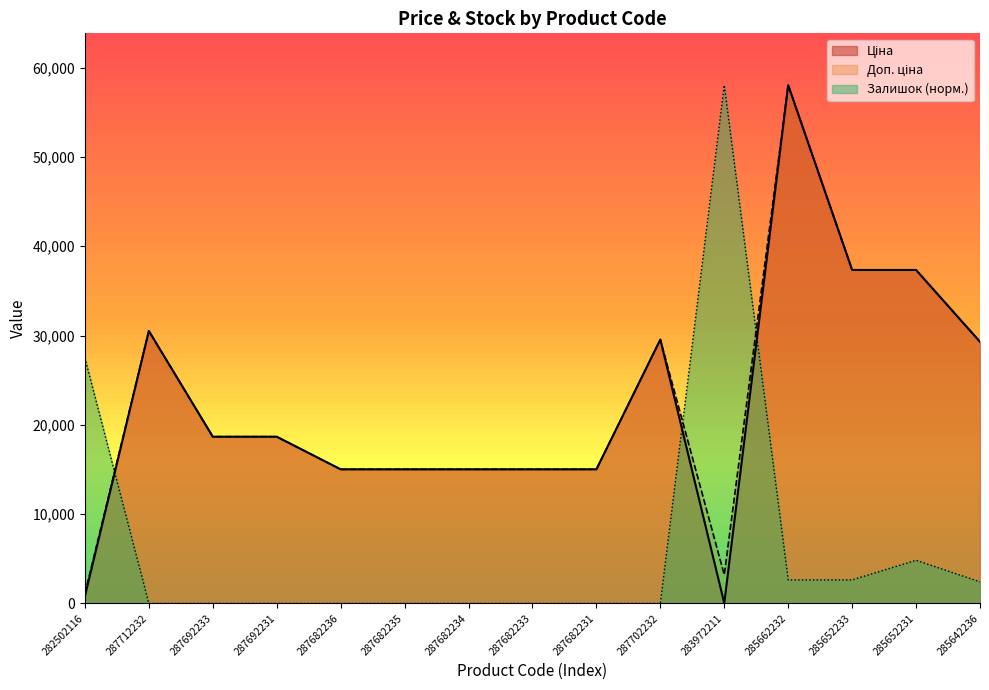

The value of Доп. ціна at 285662232 is 58037.0. True or false?

True